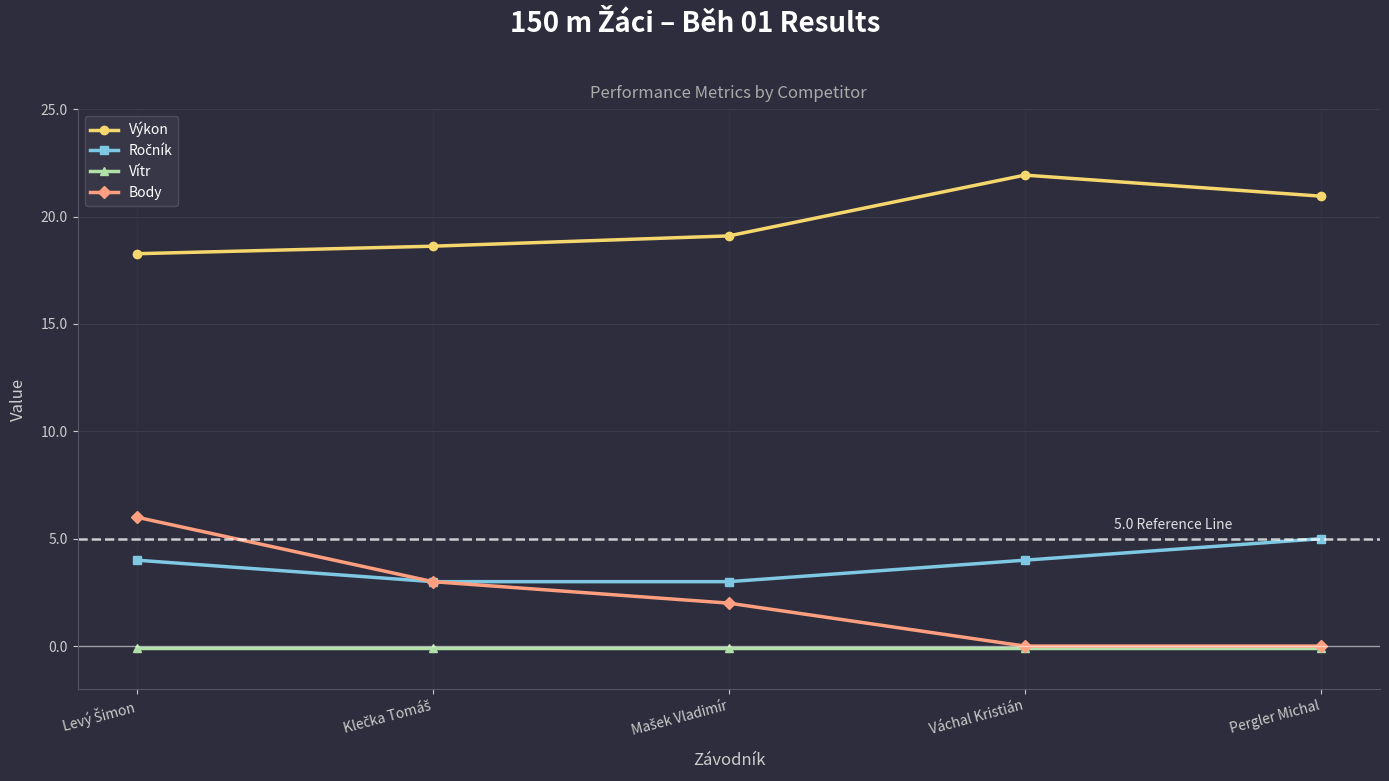

What is the value of the Výkon point at the 4th from the left?

21.9